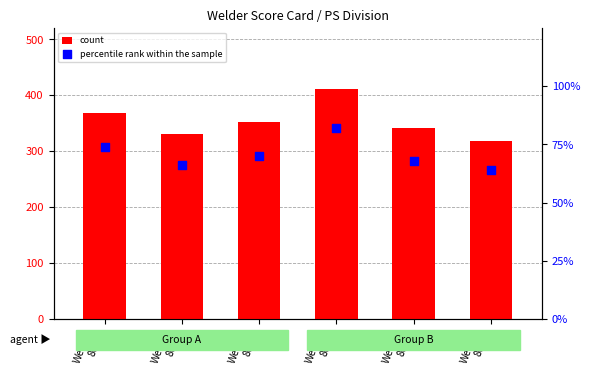

Is the value of count at Welder
8002 greater than the value of percentile rank within the sample at Welder
8000?

Yes